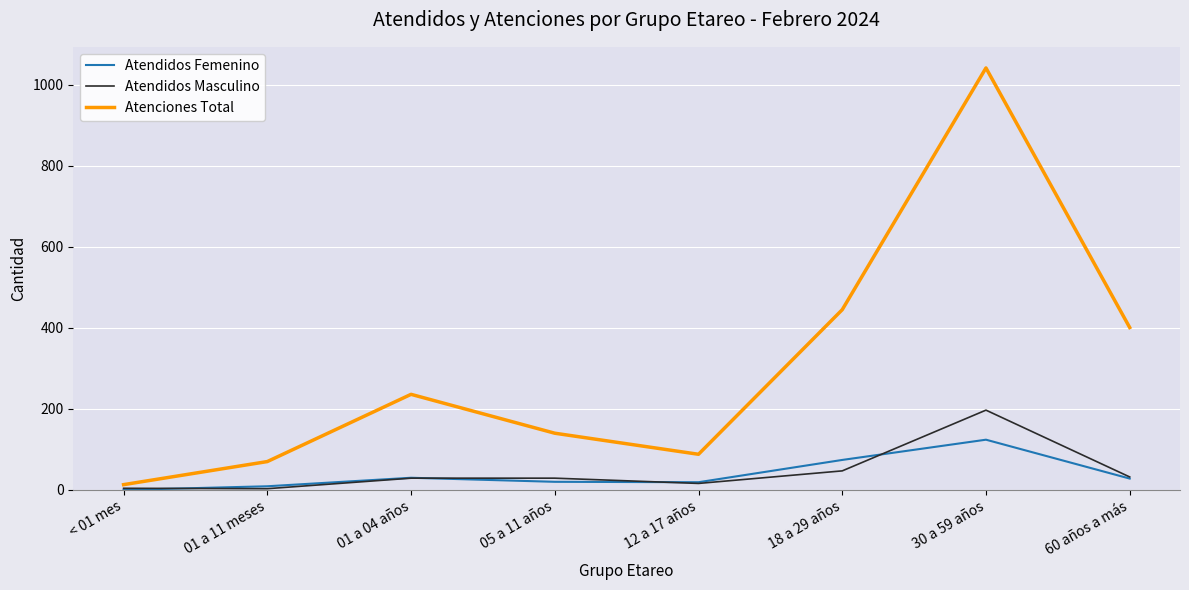

At which category is the sum across all series the highest?

30 a 59 años